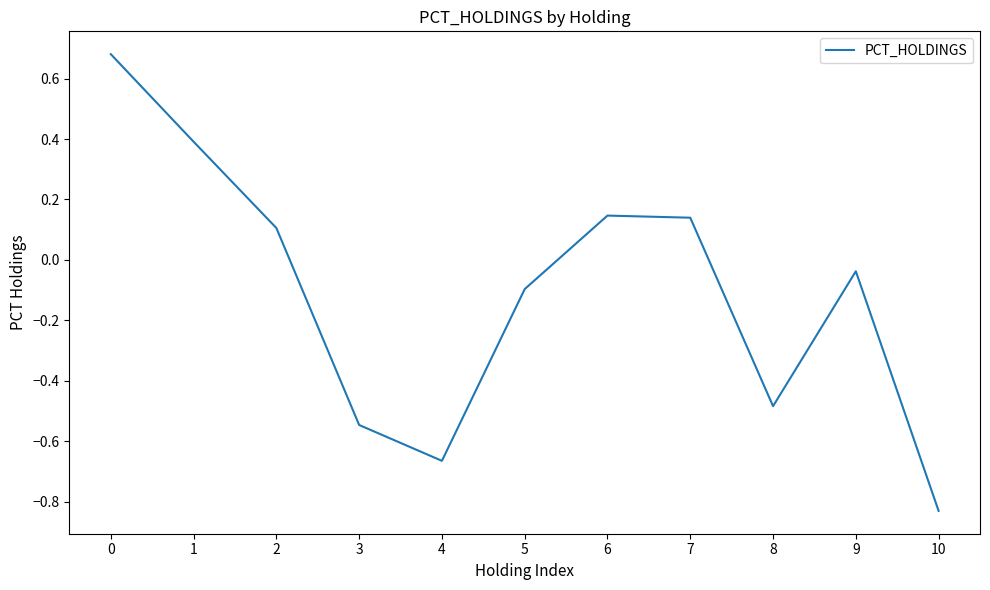

How many interior local valleys (lower than both neighbors) does the data have?

2